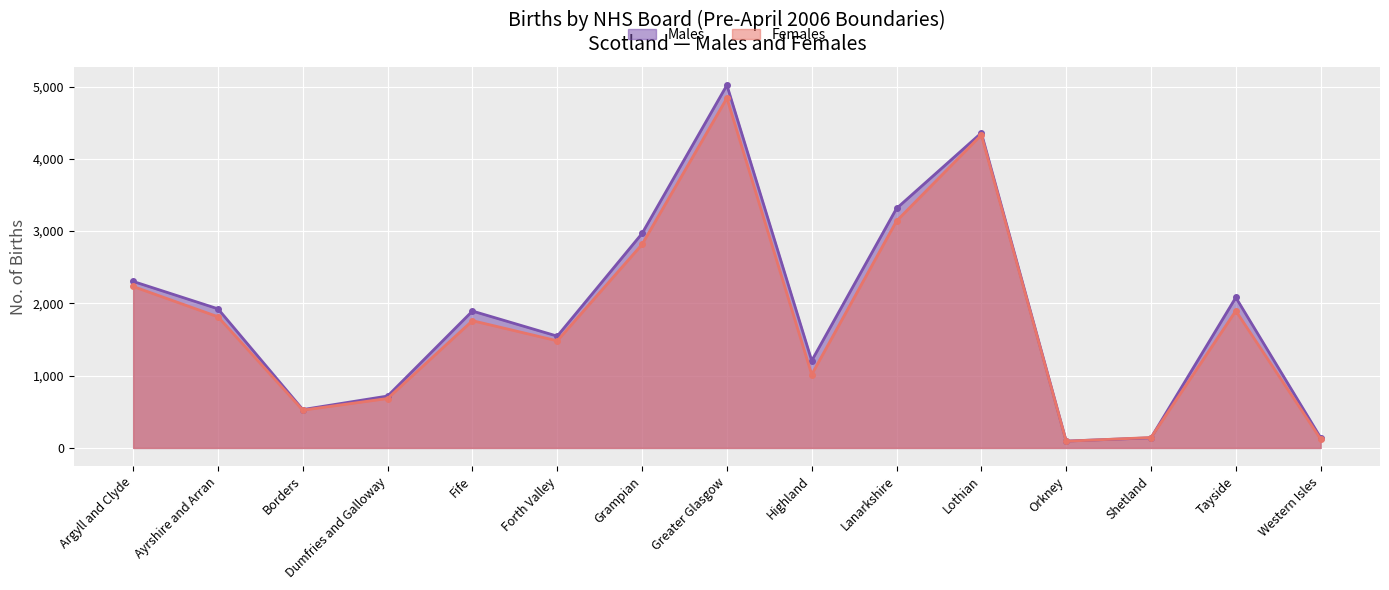

What is the label of the 6th point from the left?

Forth Valley